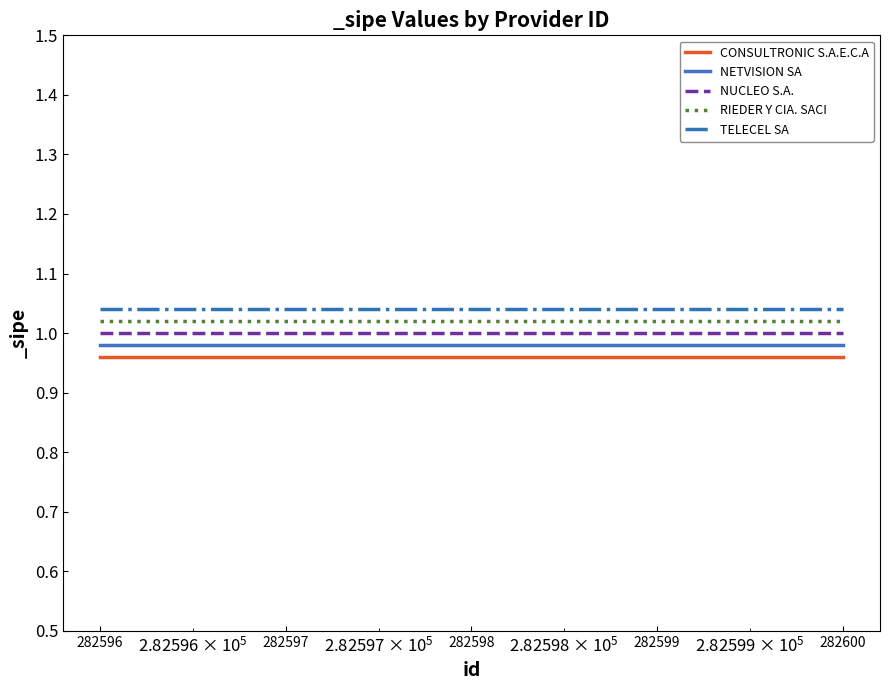

True or false: NETVISION SA and NUCLEO S.A. intersect in this chart.

False